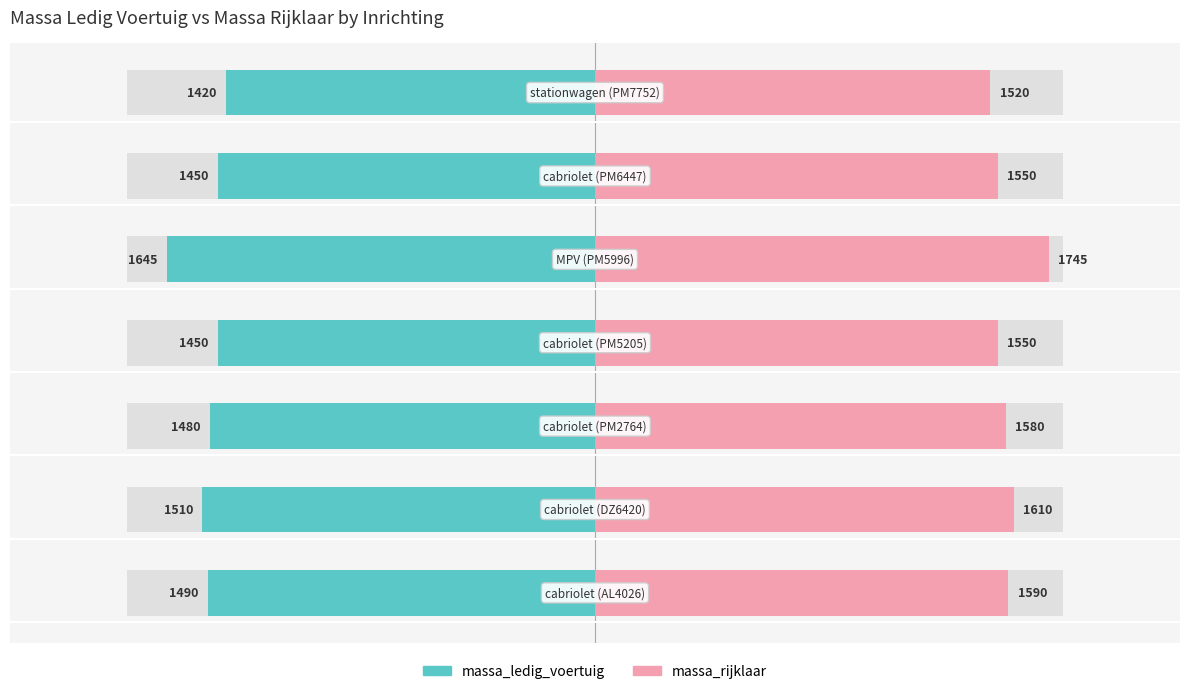

Which series has the largest total across all categories?

massa_rijklaar